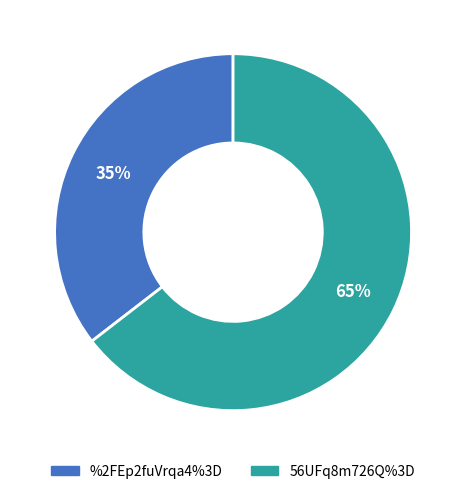

To the nearest percent, what portion does 56UFq8m726Q%3D represent?

65%